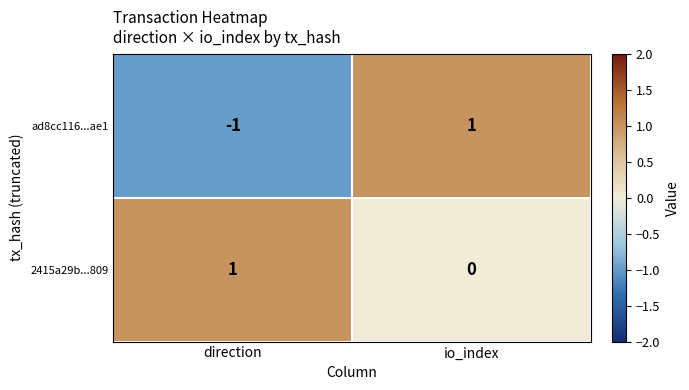

Which series has the largest total across all categories?

2415a29b...809